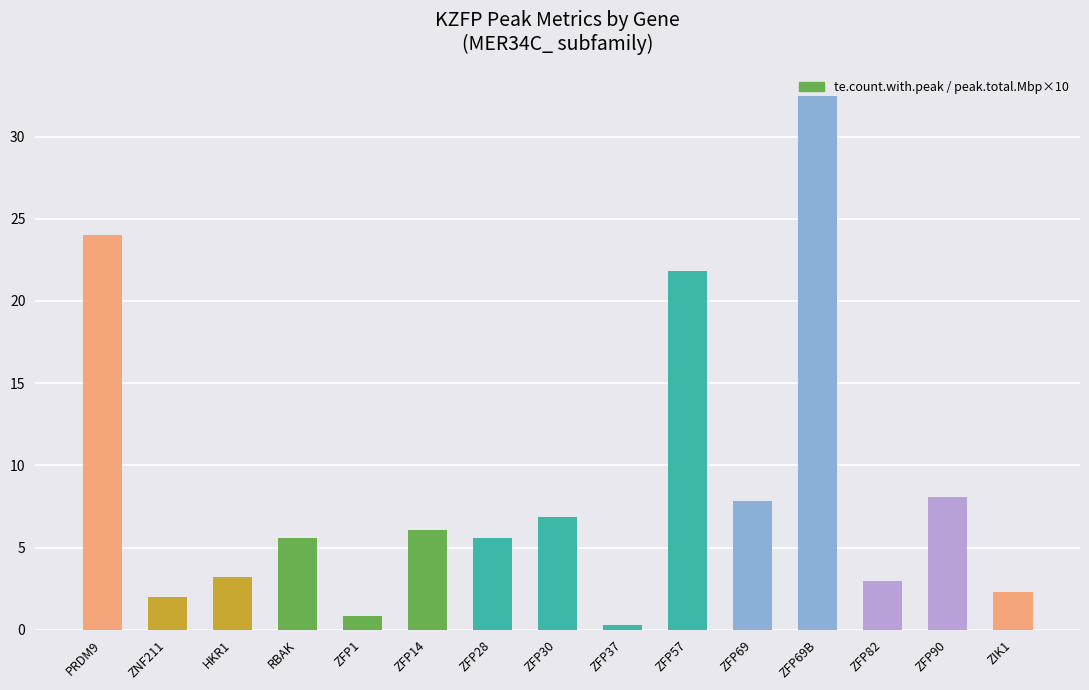

What is the value of the 8th bar from the left?

6.9